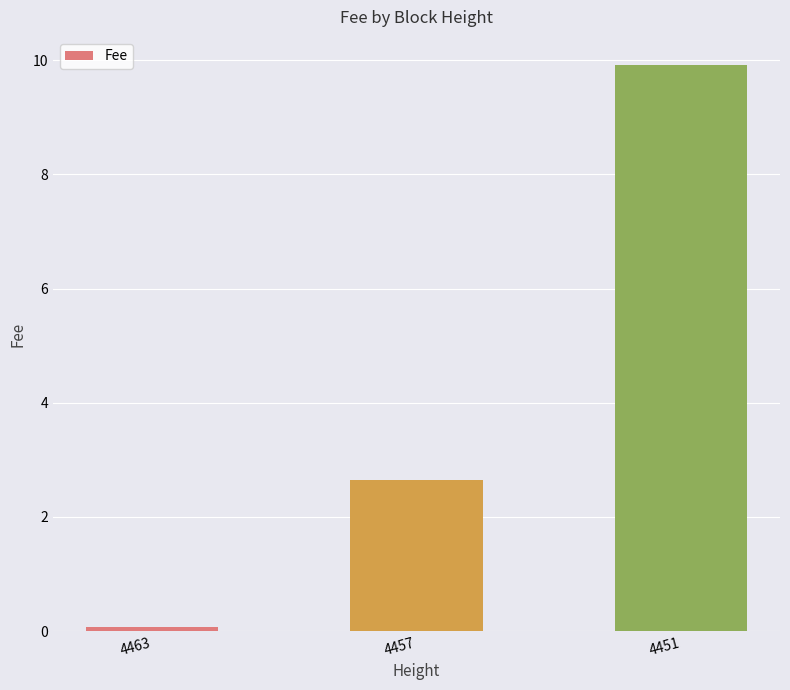

Rank the categories by value from highest to lowest.

4451, 4457, 4463